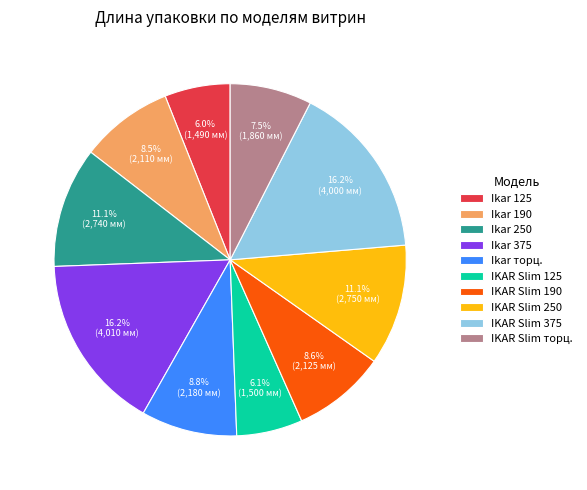

What portion of the pie excludes Ikar 125?

94.0%